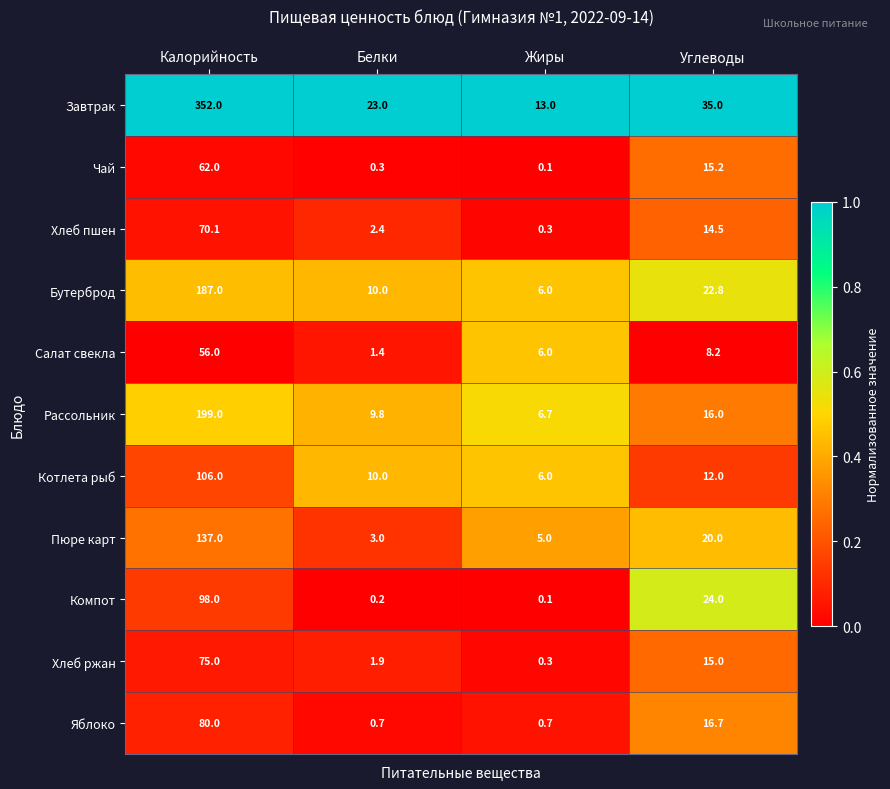

Rank the series at Калорийность from lowest to highest value.

Салат свекла, Чай, Хлеб пшен, Хлеб ржан, Яблоко, Компот, Котлета рыб, Пюре карт, Бутерброд, Рассольник, Завтрак